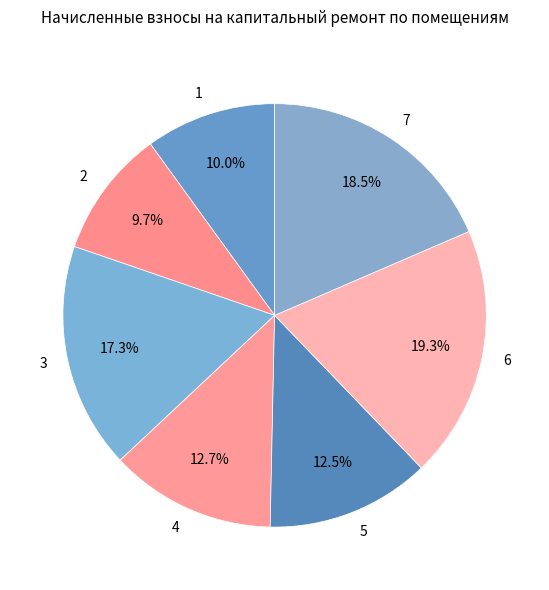

Which category has the biggest portion of the pie?

6